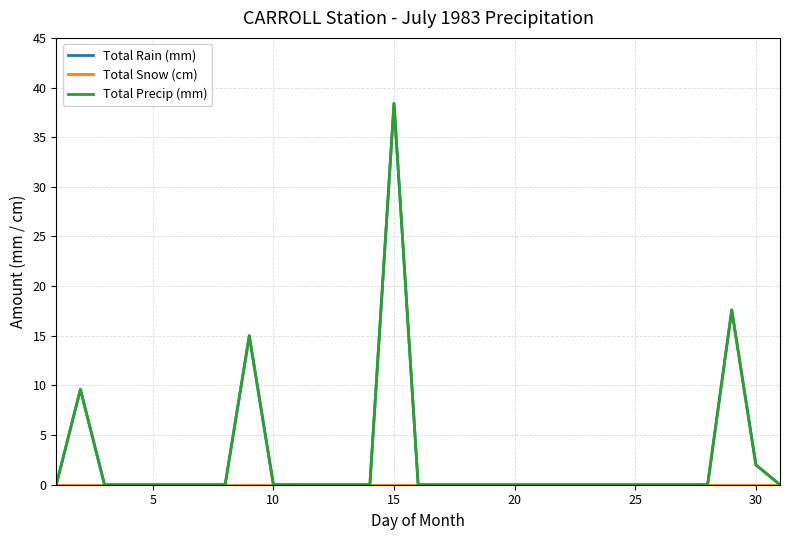

Does the chart display data point markers on the line(s)?

No